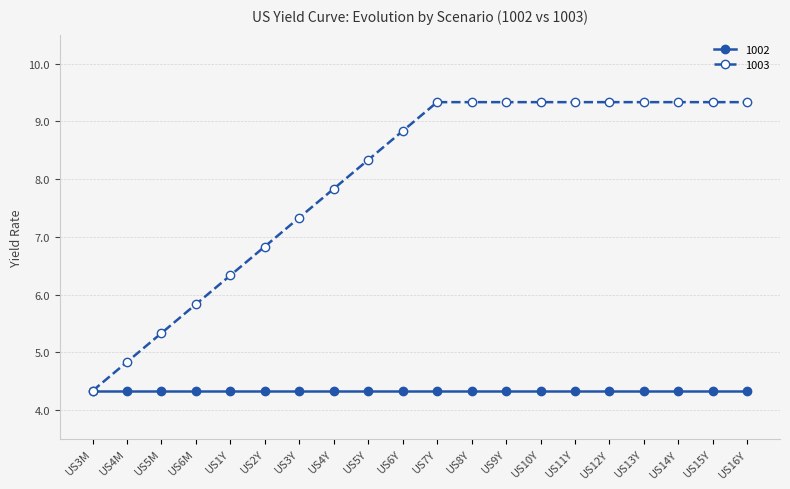

What is the highest value of the 1003 series?

9.3